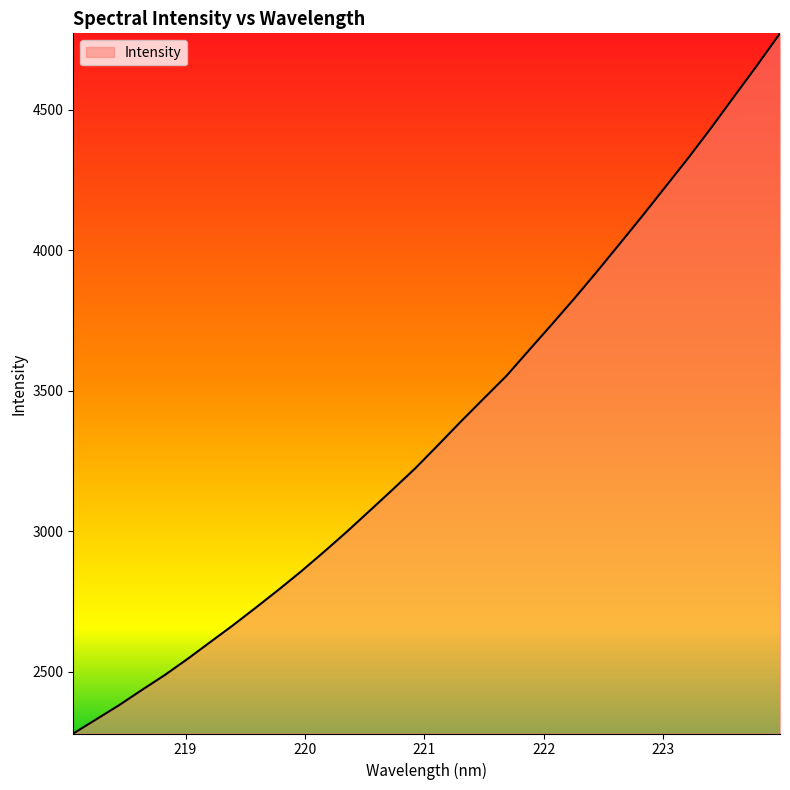

What is the difference between the maximum and minimum values?

2491.9